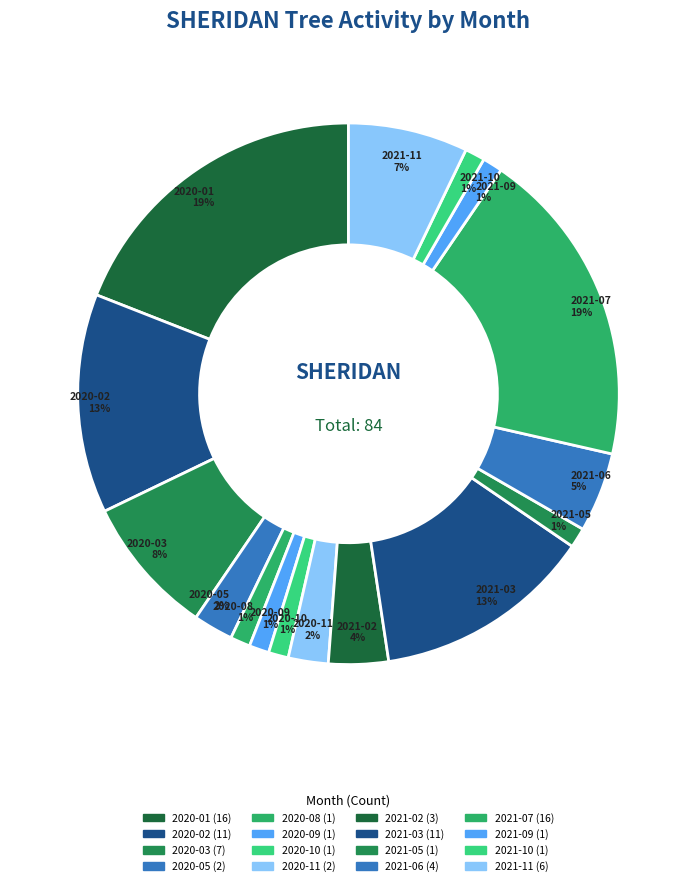

Is it true that 2021-05 is 1% of the pie?

True